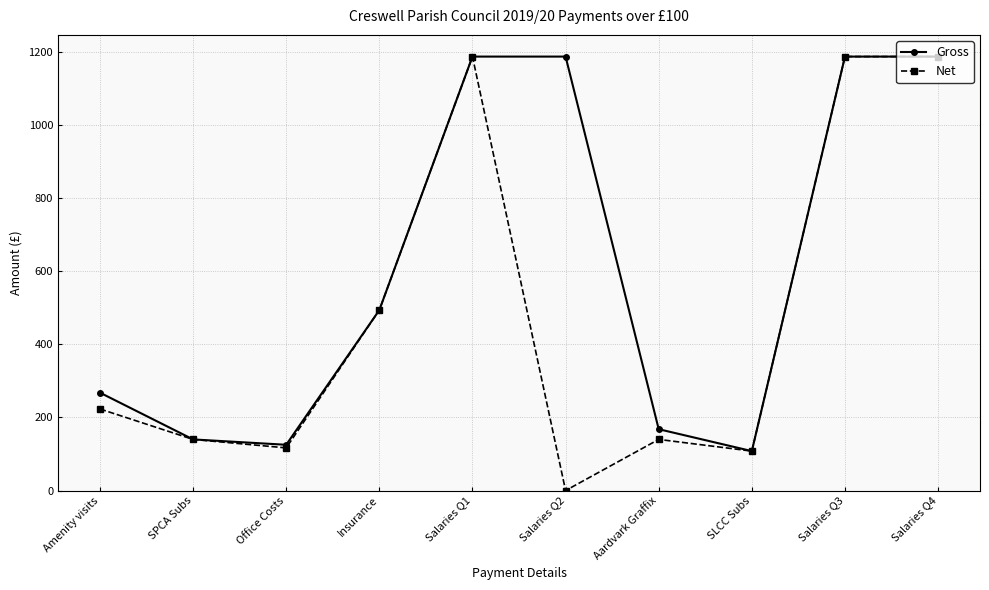

True or false: Net has more than 0 interior local peaks.

True